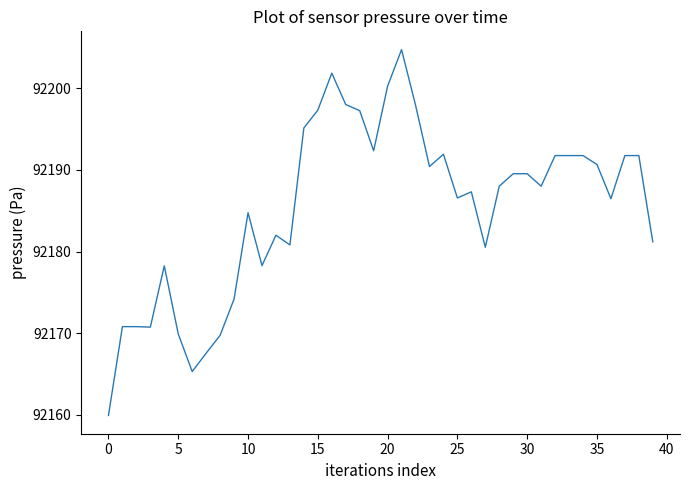

What is the smallest value displayed?

92159.9